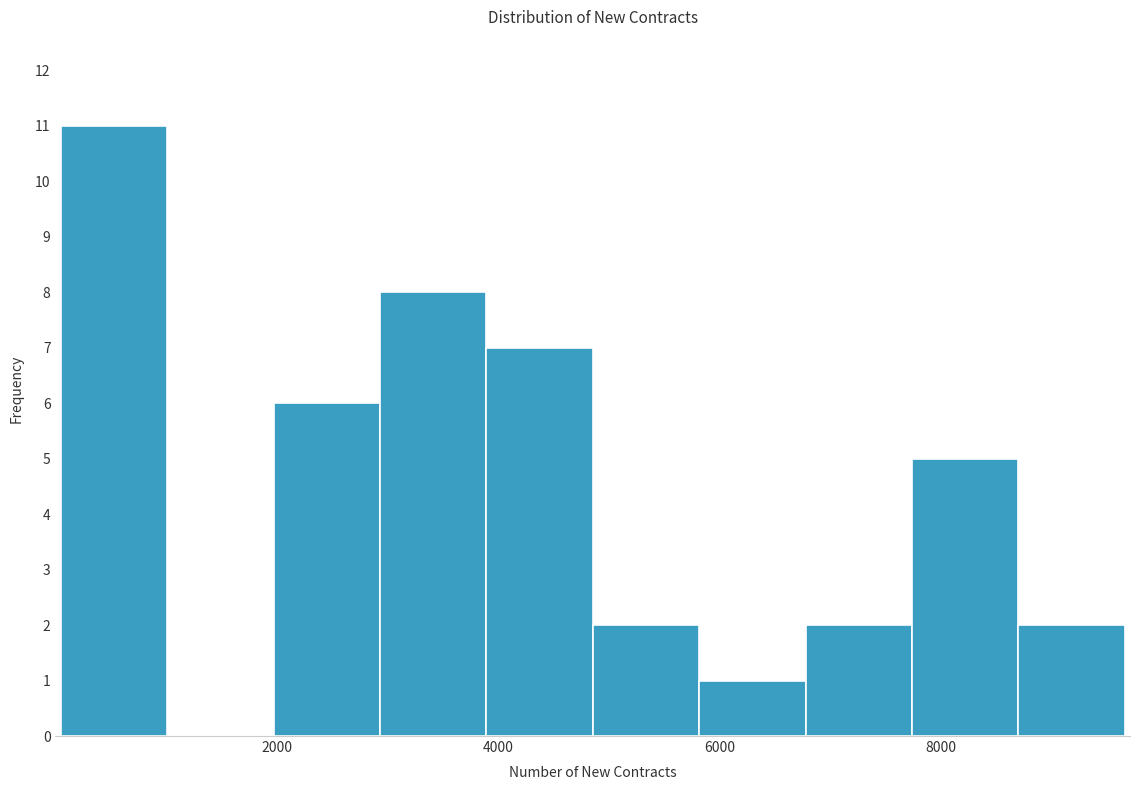

Which range on the x-axis has the tallest bar?

0 to 1000